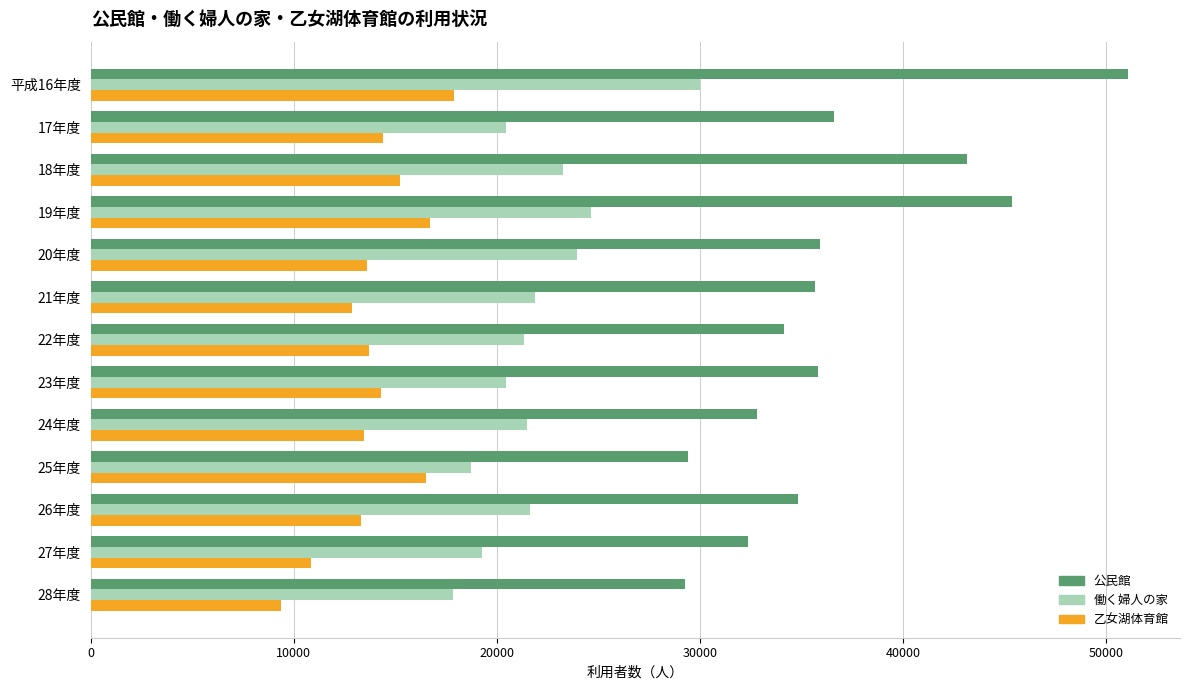

What is the difference between the maximum and minimum values in the 働く婦人の家 series?

12167